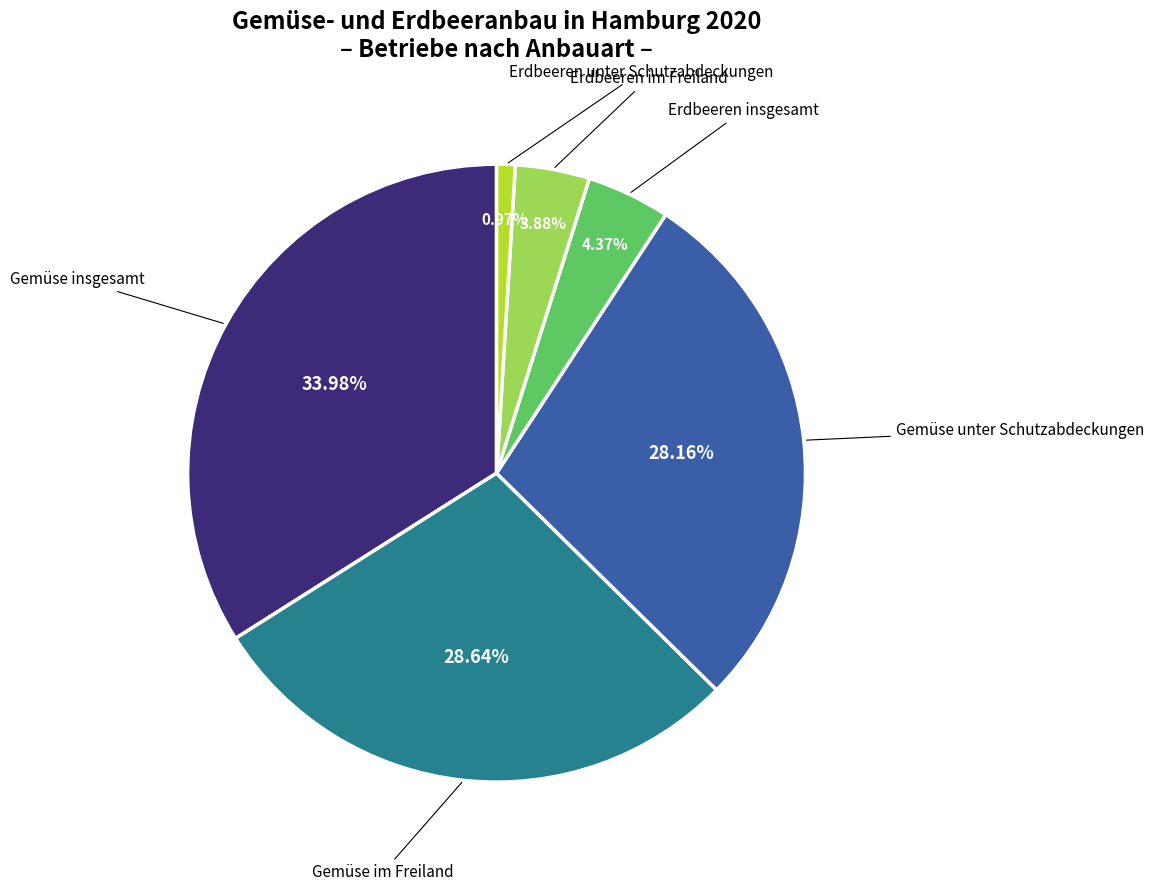

Does any single category account for the majority?

No